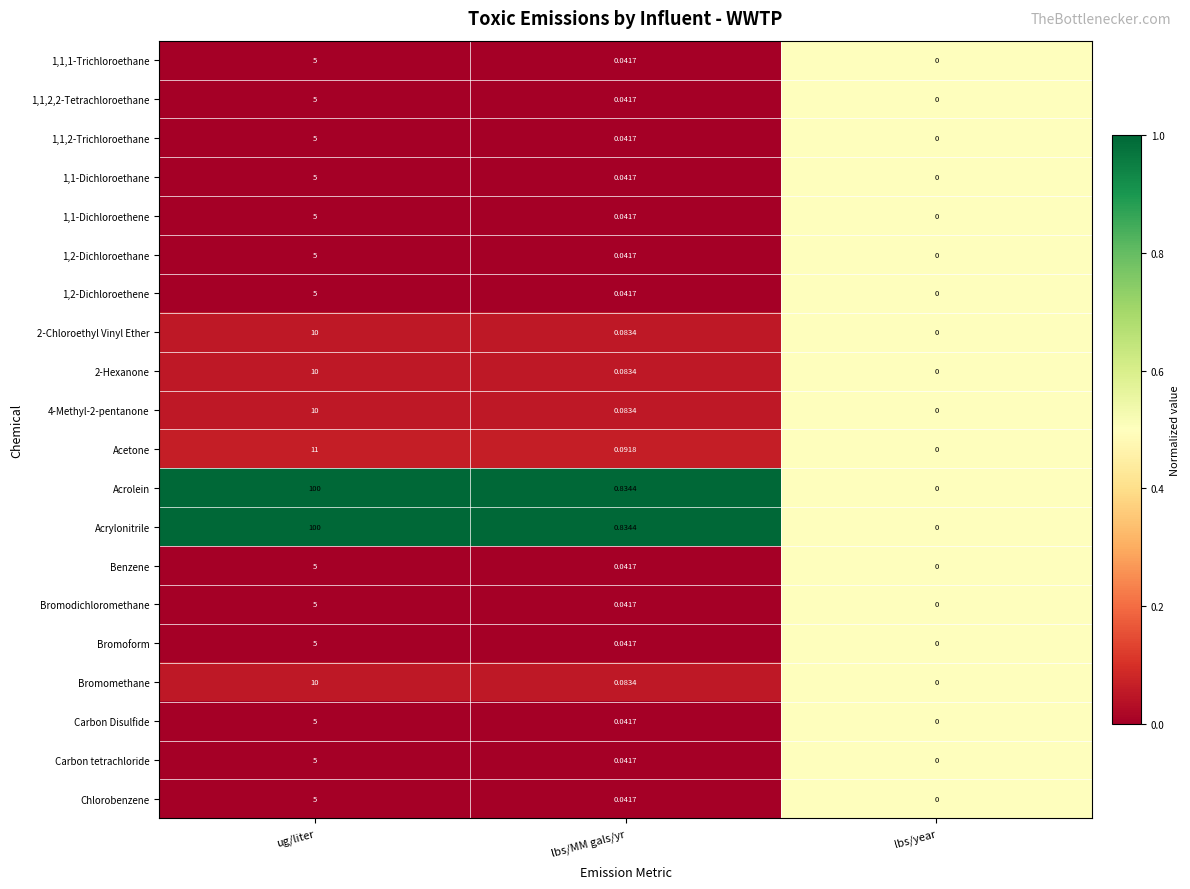

At which label is 1,2-Dichloroethane closest to 2?

lbs/MM gals/yr